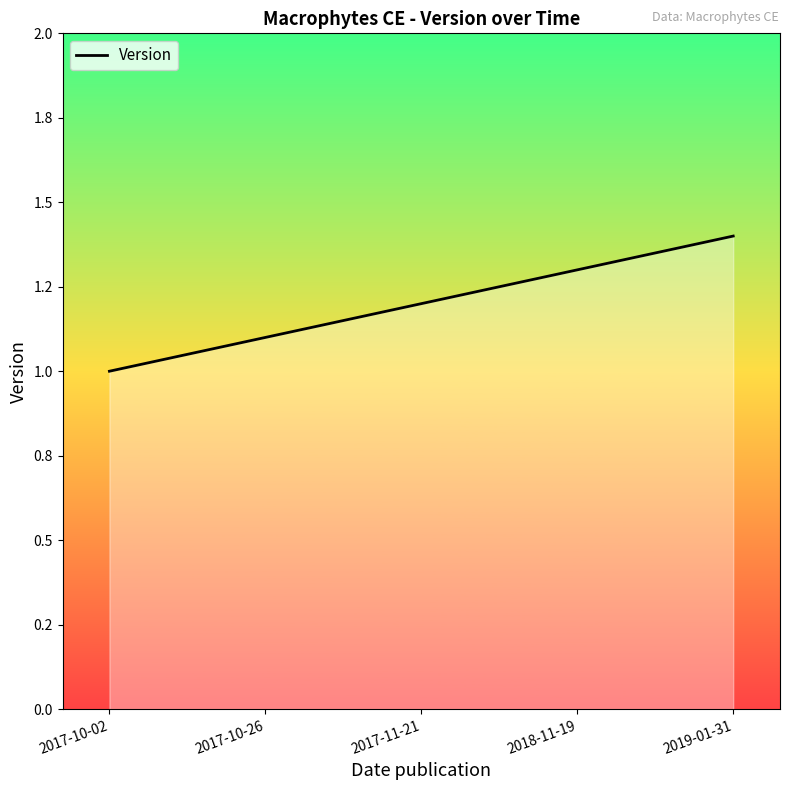

True or false: the data shows 0.7 at 2017-11-21.

False